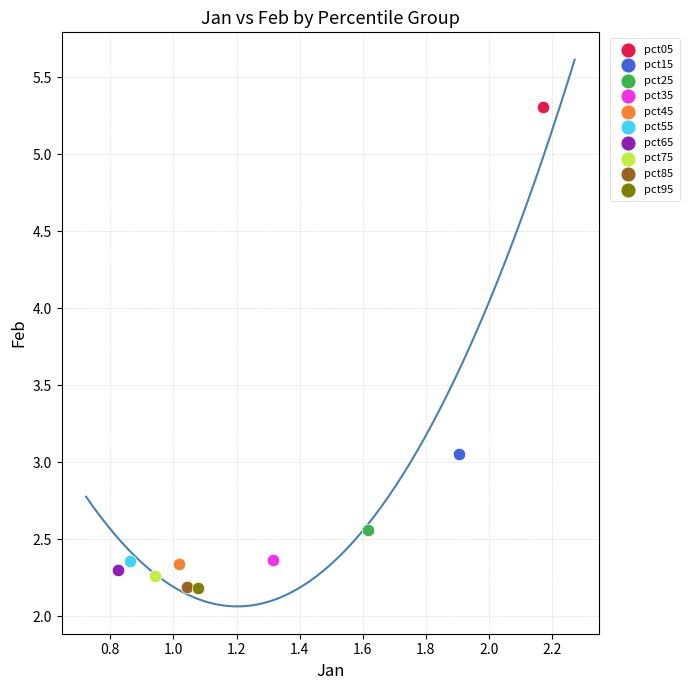

What are all the series names shown in the legend?

pct05, pct15, pct25, pct35, pct45, pct55, pct65, pct75, pct85, pct95